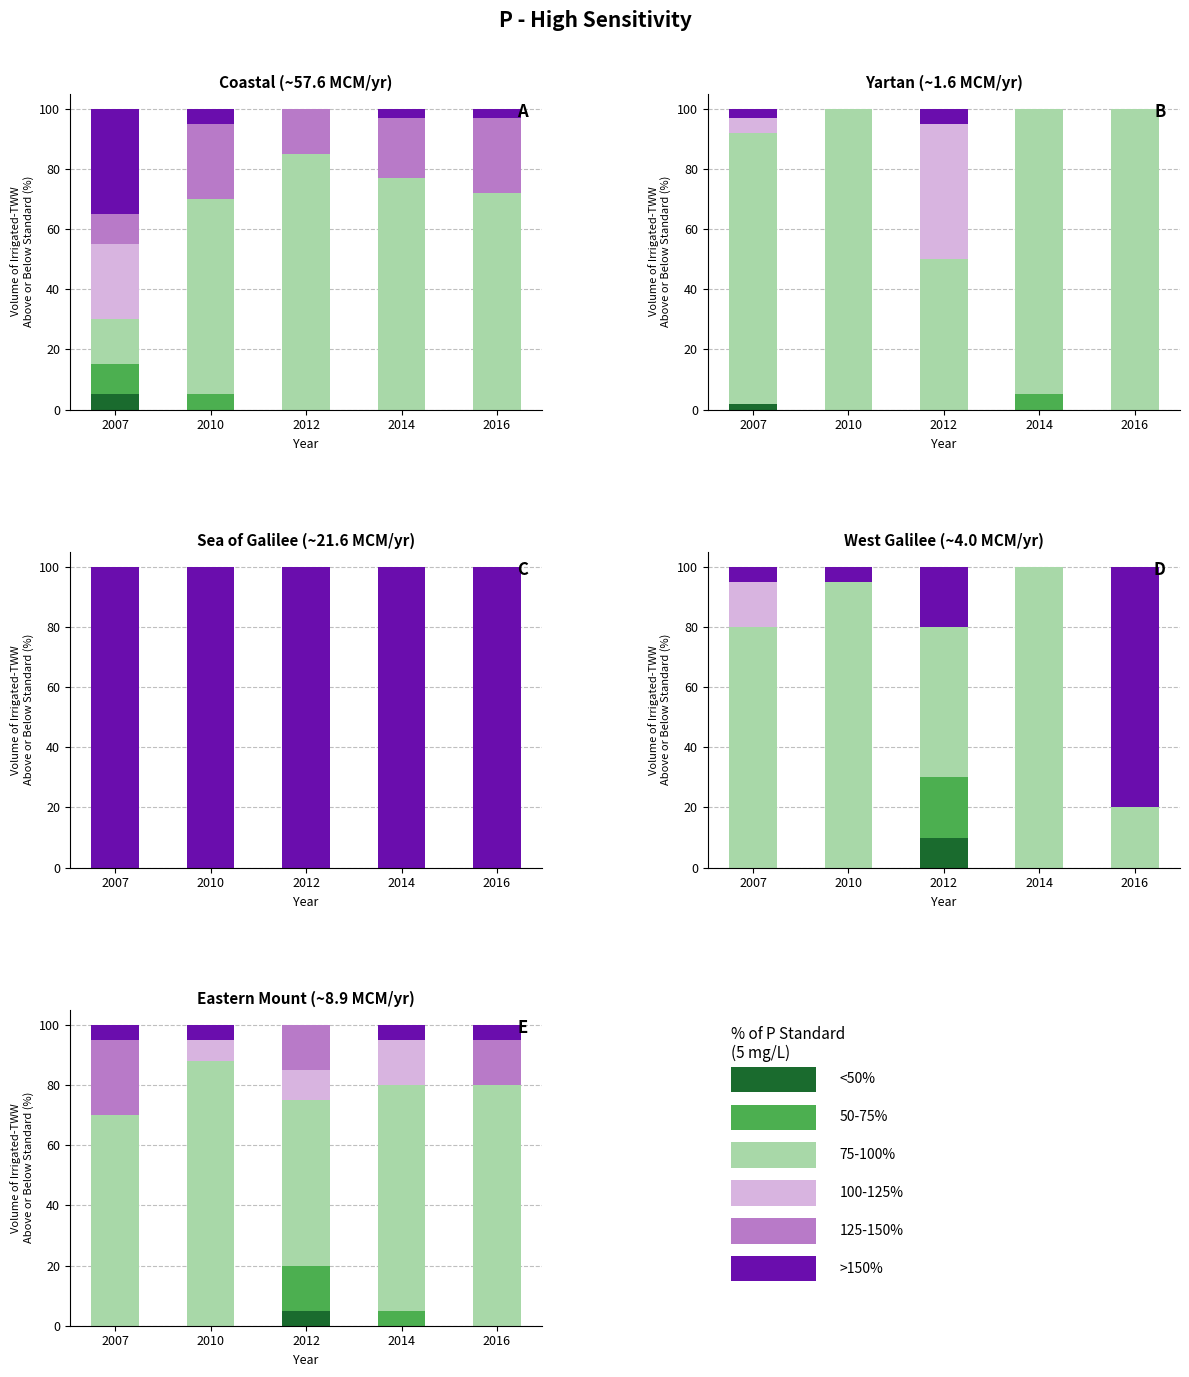

What is the sum of the 75-100% values at 2016 and 2012?

135